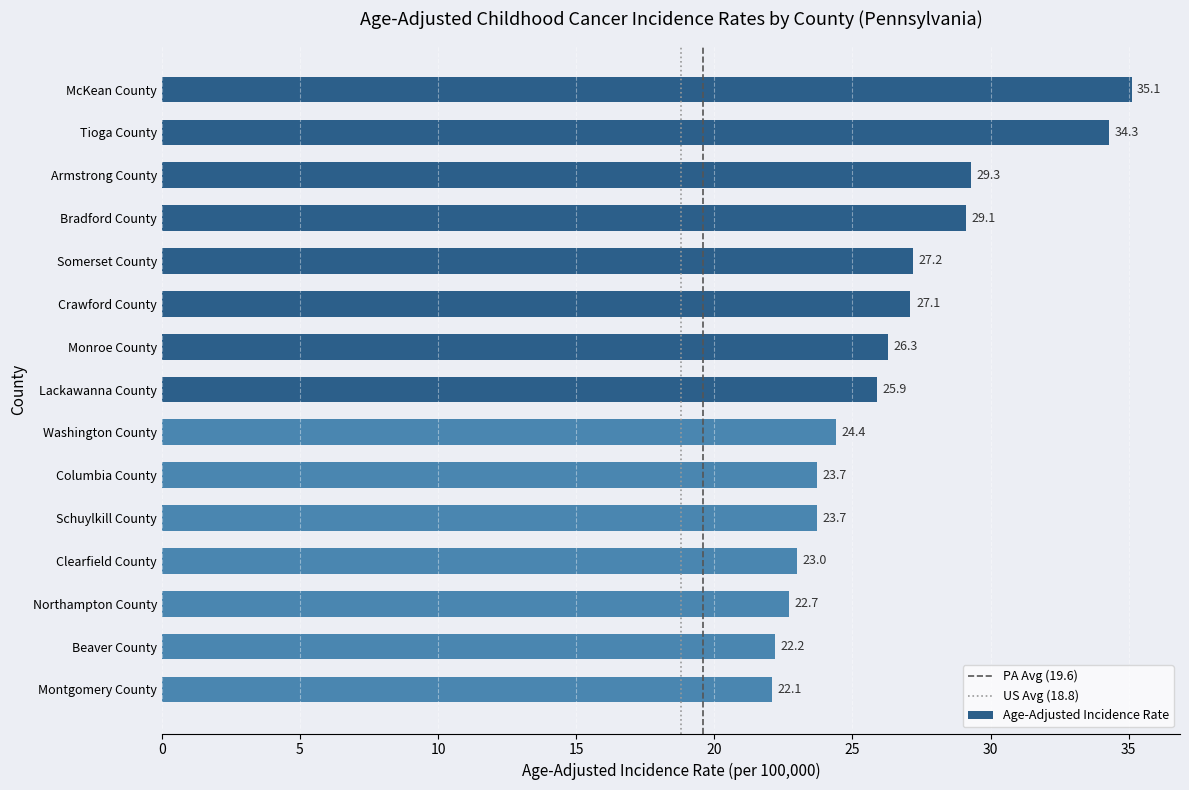

Reading top to bottom, what are all the values shown in this chart?

35.1	34.3	29.3	29.1	27.2	27.1	26.3	25.9	24.4	23.7	23.7	23.0	22.7	22.2	22.1